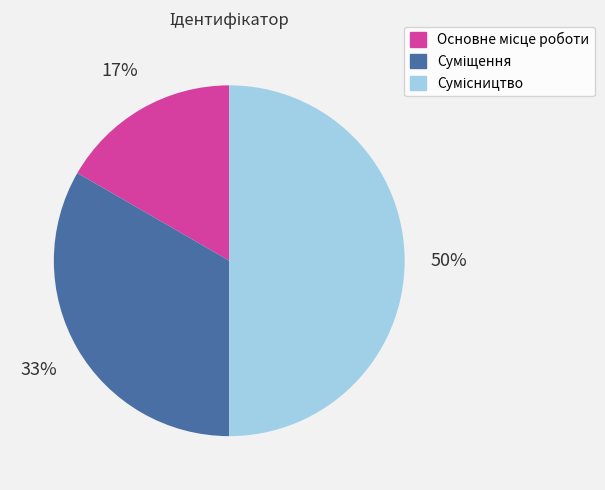

To the nearest percent, what is the difference between the largest and smallest slice percentages?

33%